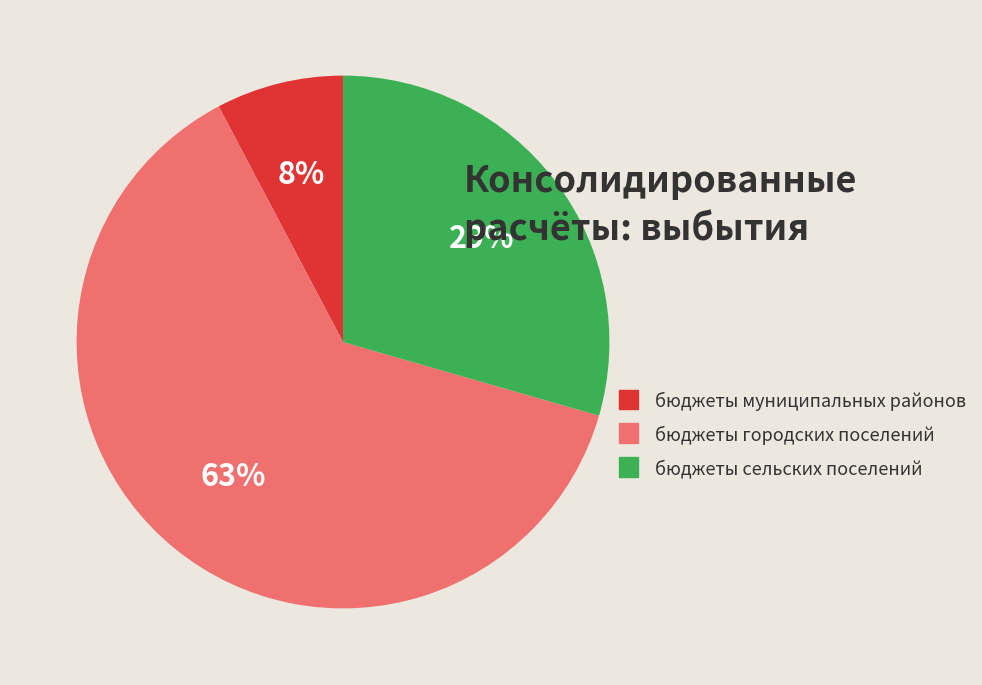

Count the number of slices in the pie.

3